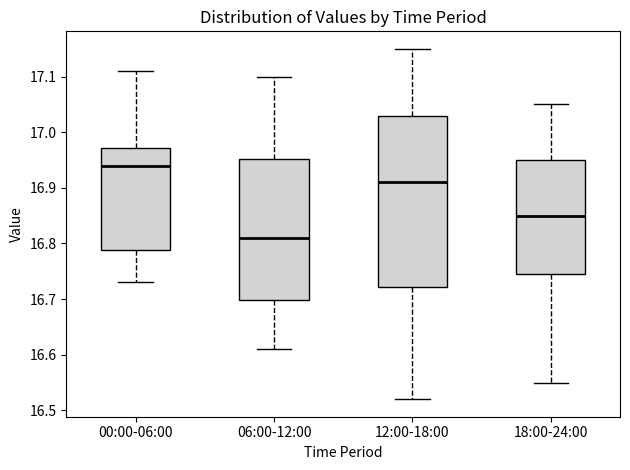

Which box has the highest median line?

00:00-06:00